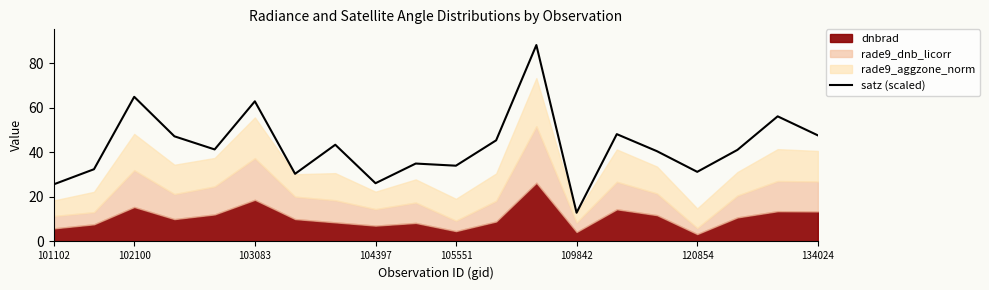

What is the maximum value for satz (scaled)?

88.2